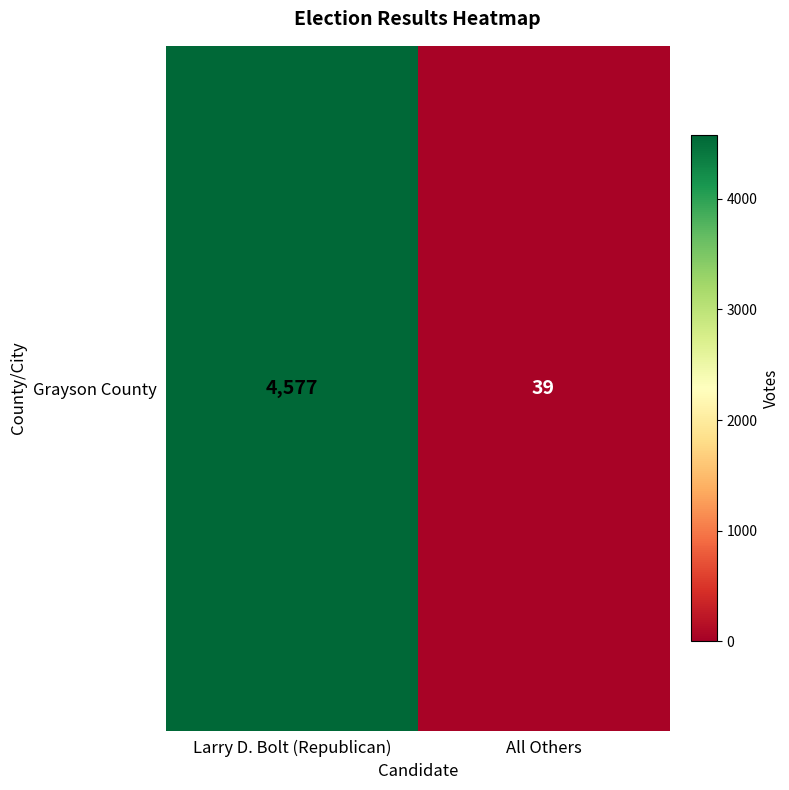

Where is the data nearest to the value 2308?

Larry D. Bolt (Republican)